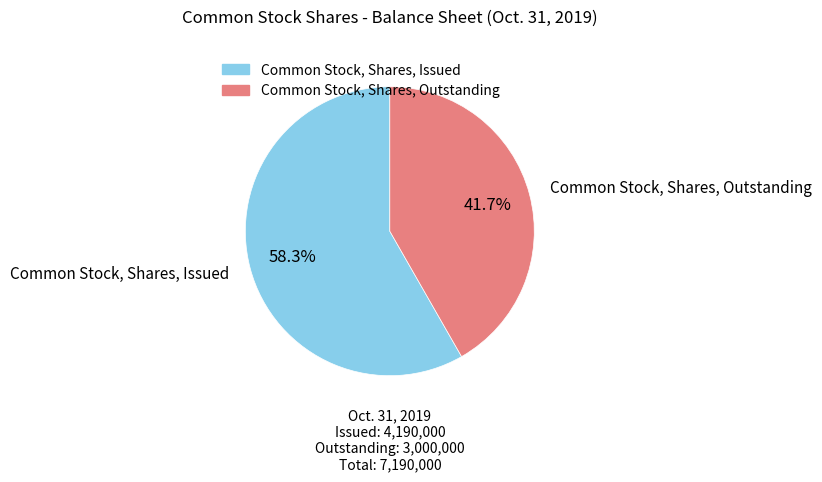

The Common Stock, Shares, Issued slice represents 58% of the pie. True or false?

True